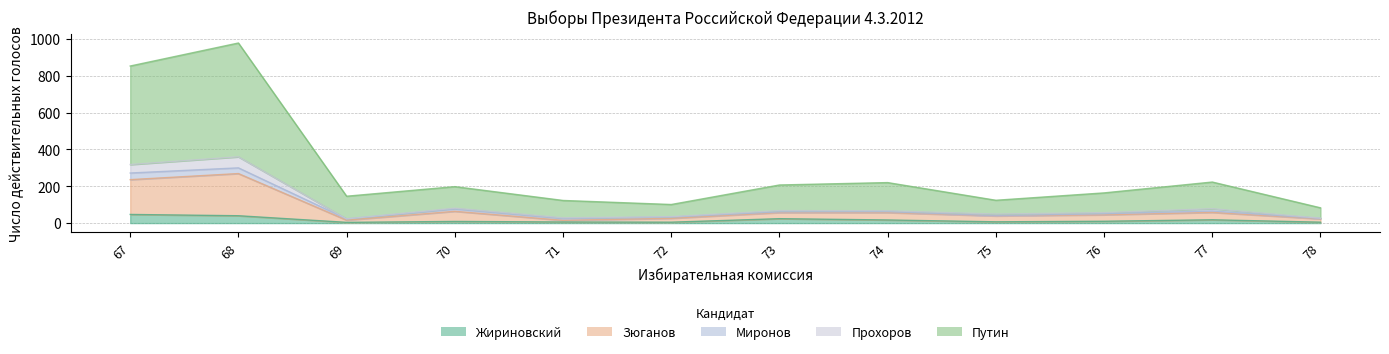

Which series has the largest total across all categories?

Путин